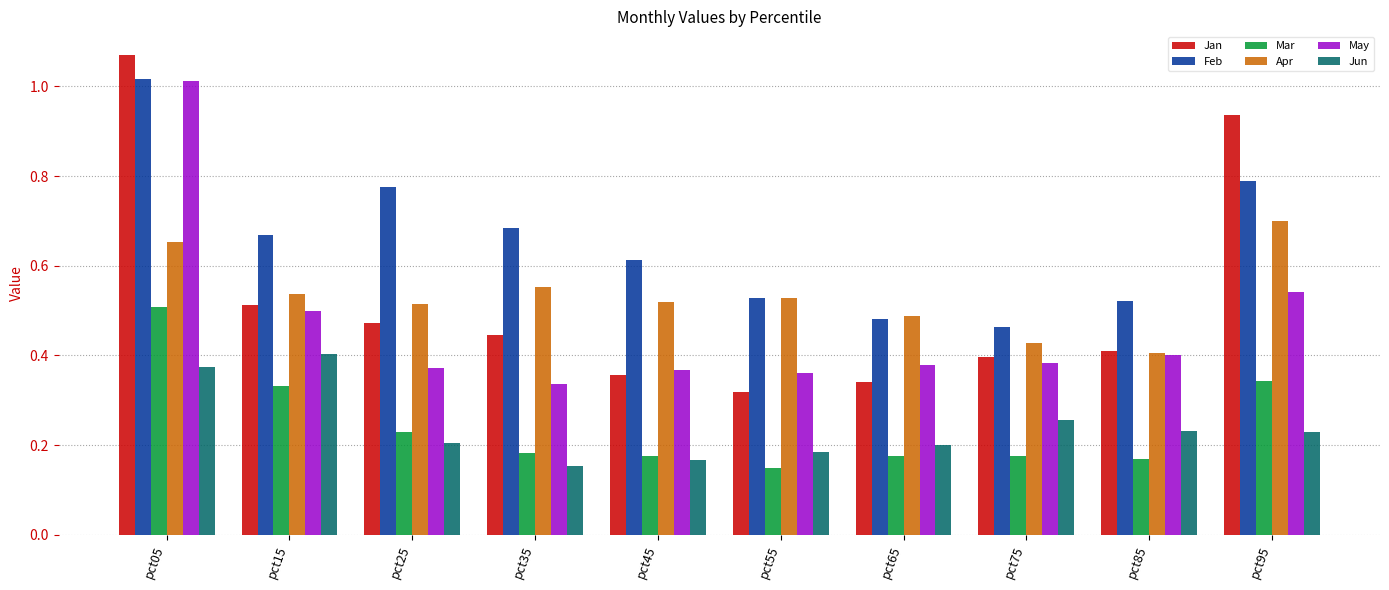

True or false: Apr has a value of 0.4 at pct75.

True